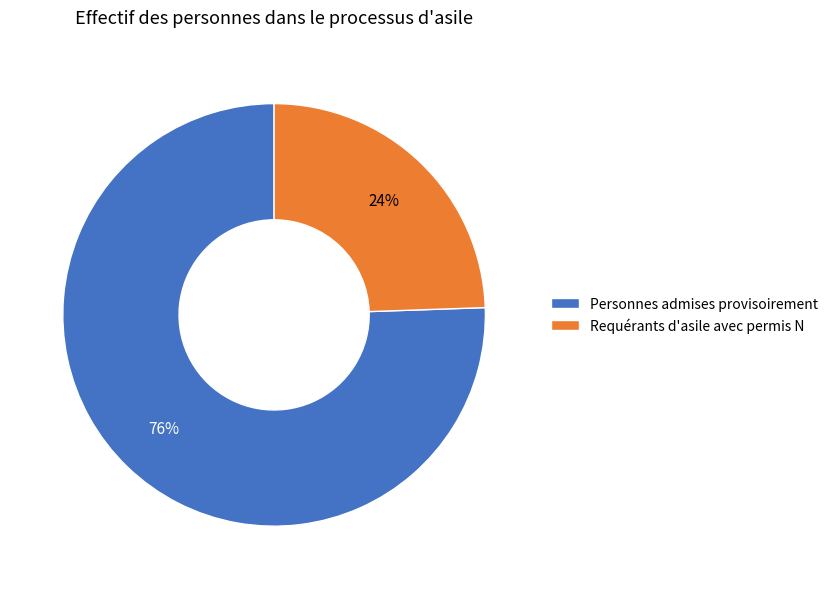

How many segments does this pie chart have?

2